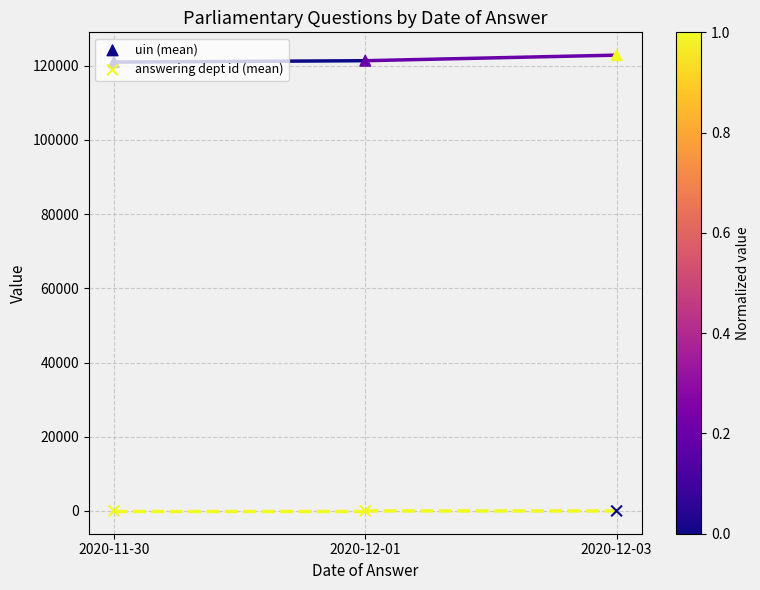

Which series reaches the minimum Y coordinate?

answering dept id (mean)